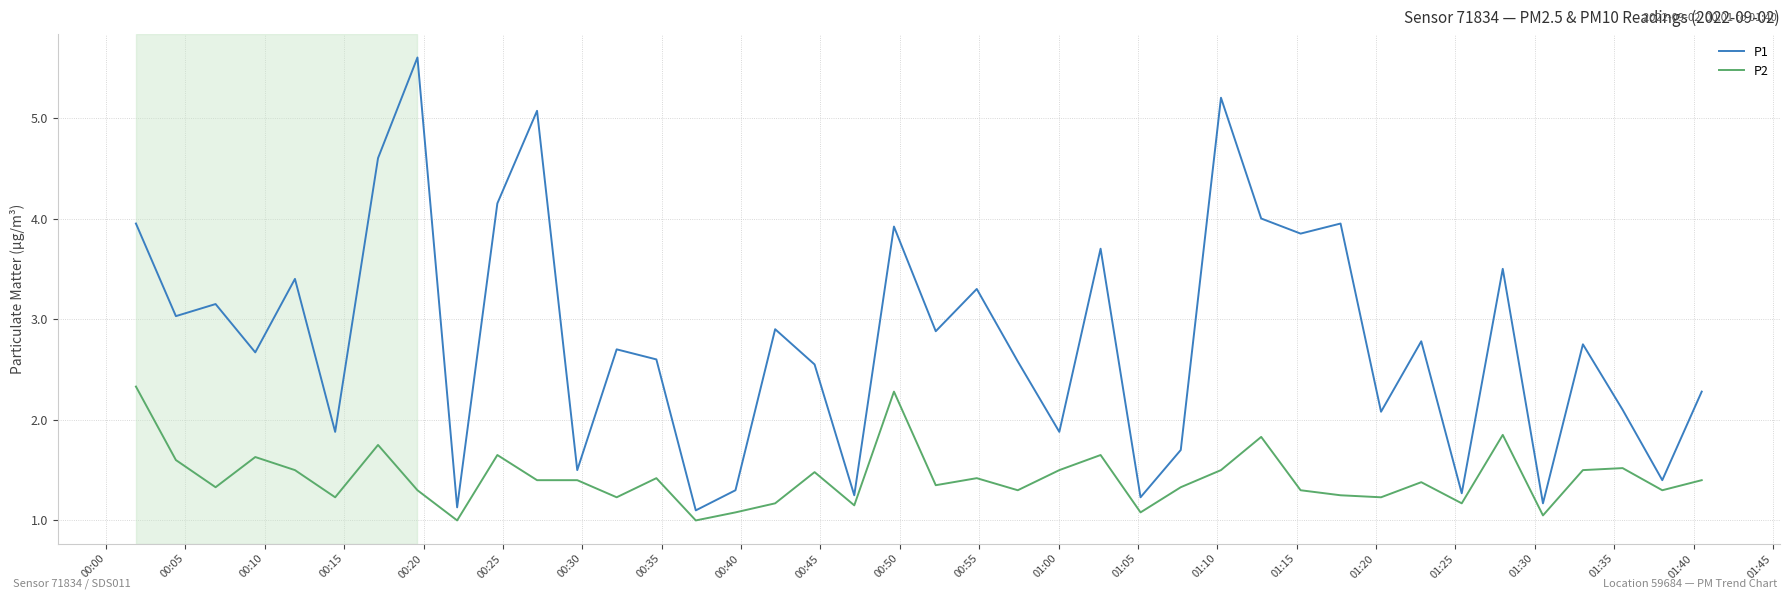

What is the lowest value of the P2 series?

1.0